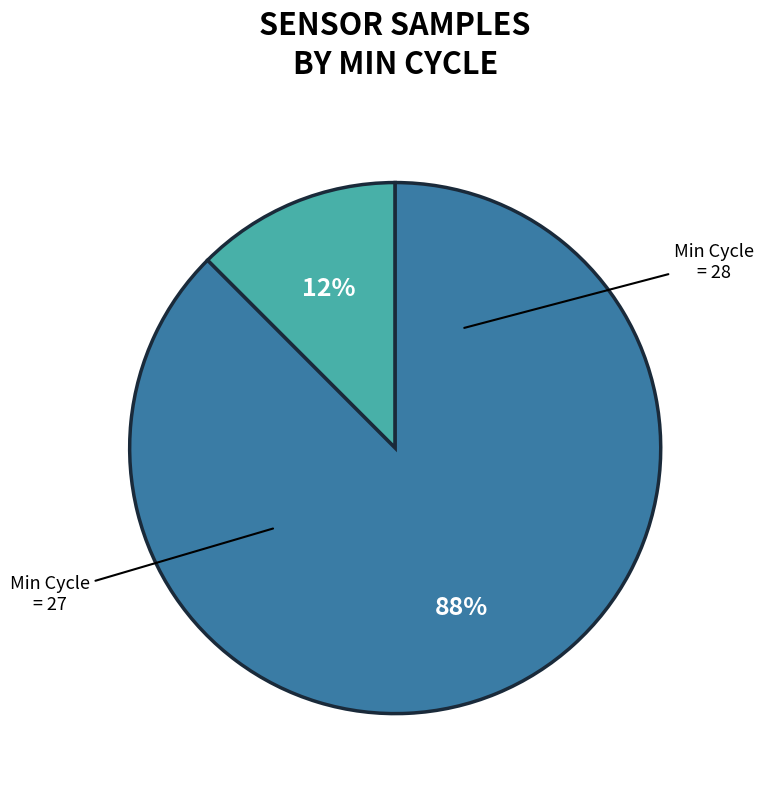

To the nearest percent, what is the average slice percentage?

50%